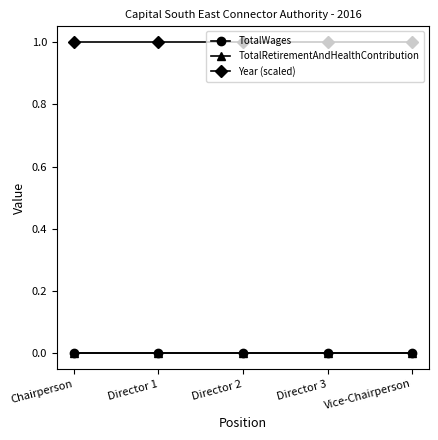

At which category is the sum across all series the highest?

Chairperson